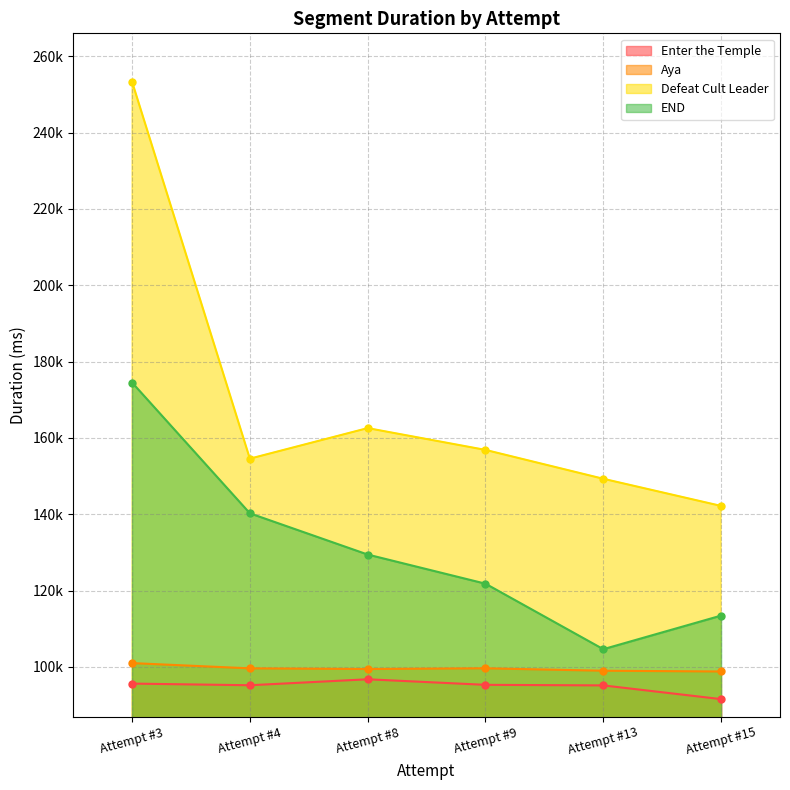

How many interior local valleys does the Defeat Cult Leader series have?

1